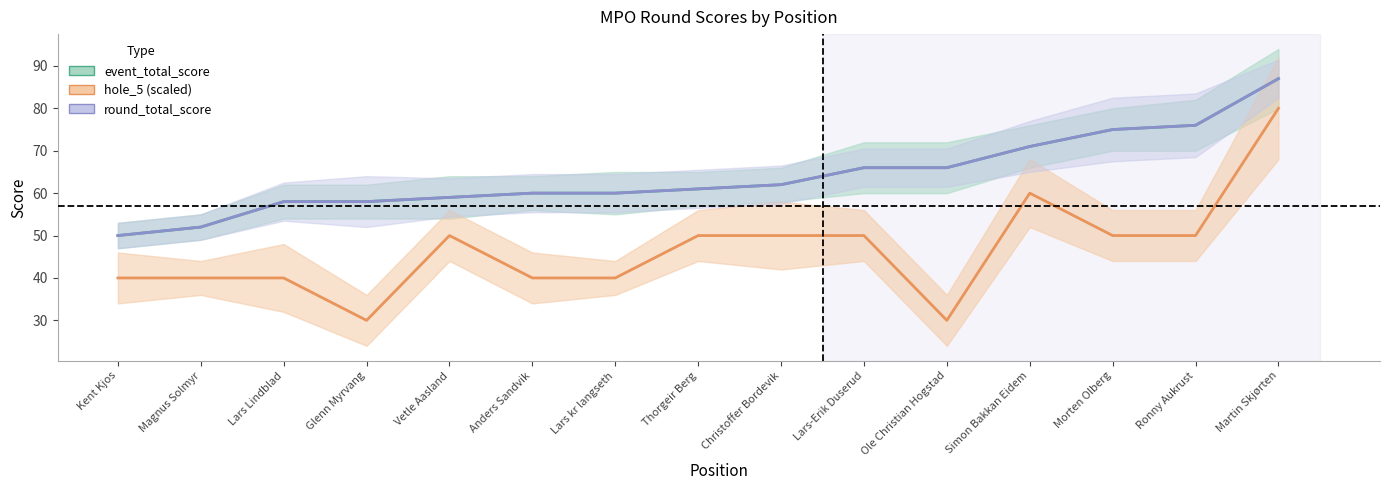

What is the value of the hole_5 (scaled) point at the 12th from the left?

60